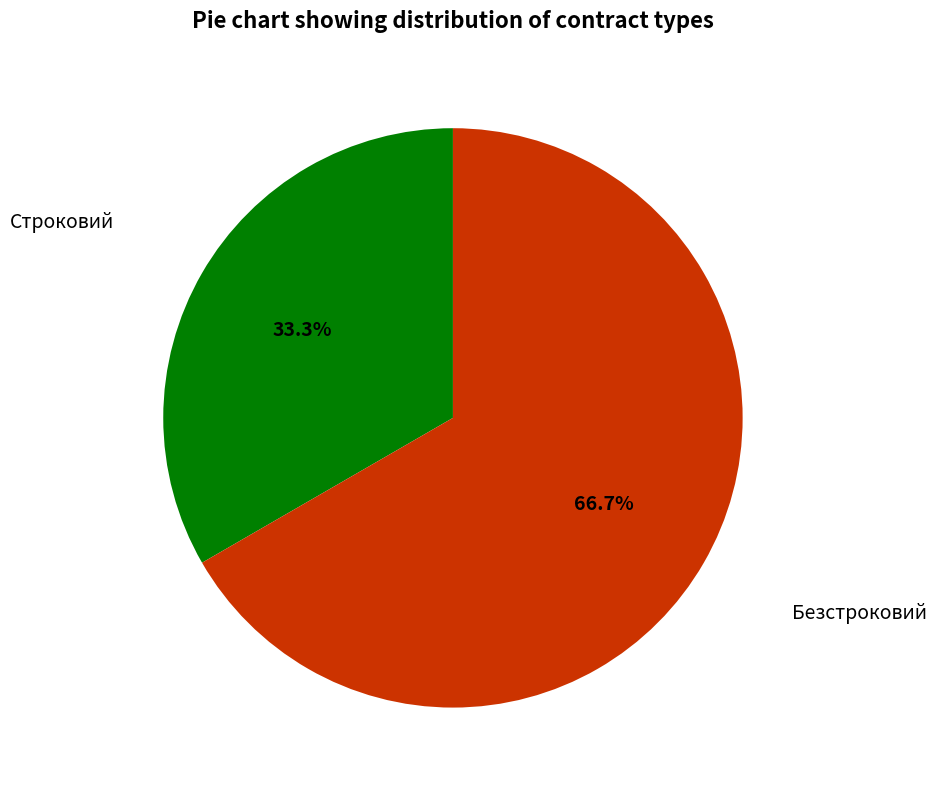

Does any single category account for the majority?

Yes